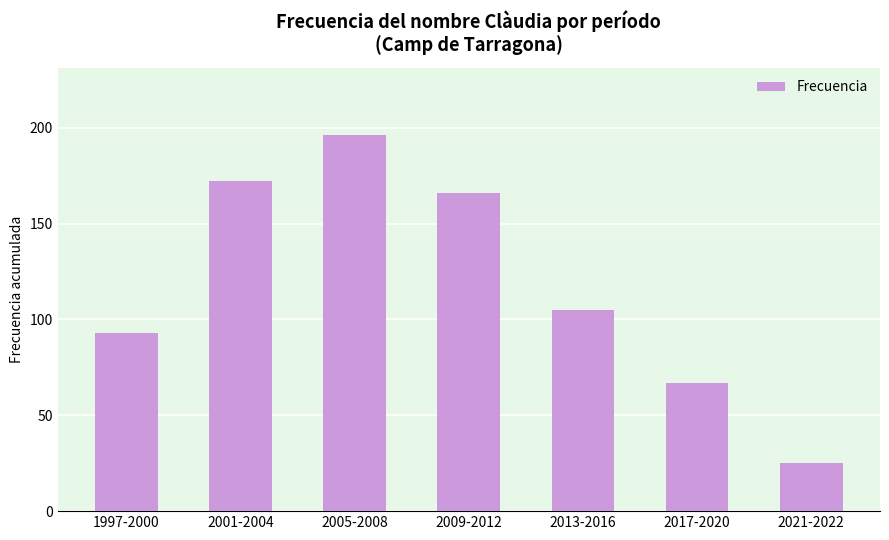

Which has a higher value, 2013-2016 or 2001-2004?

2001-2004